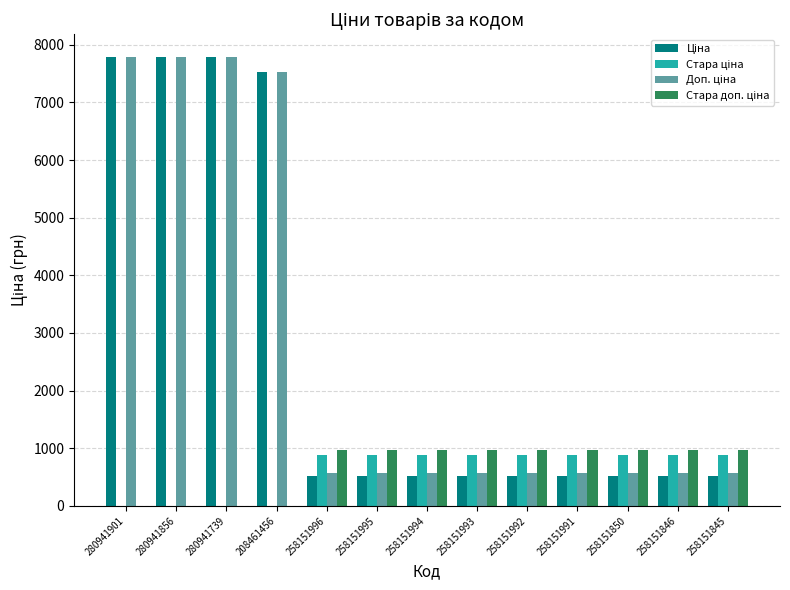

What is the total value across all series at 258151993?

2944.0